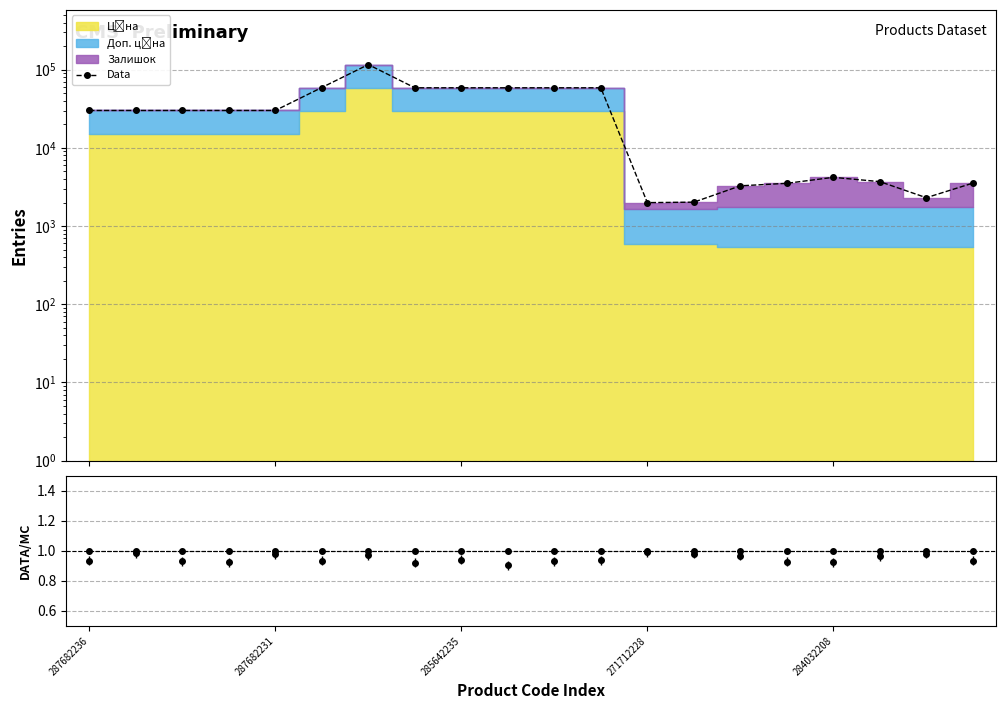

Is the value of Data at 287682236 greater than the value of Ratio at 17?

Yes